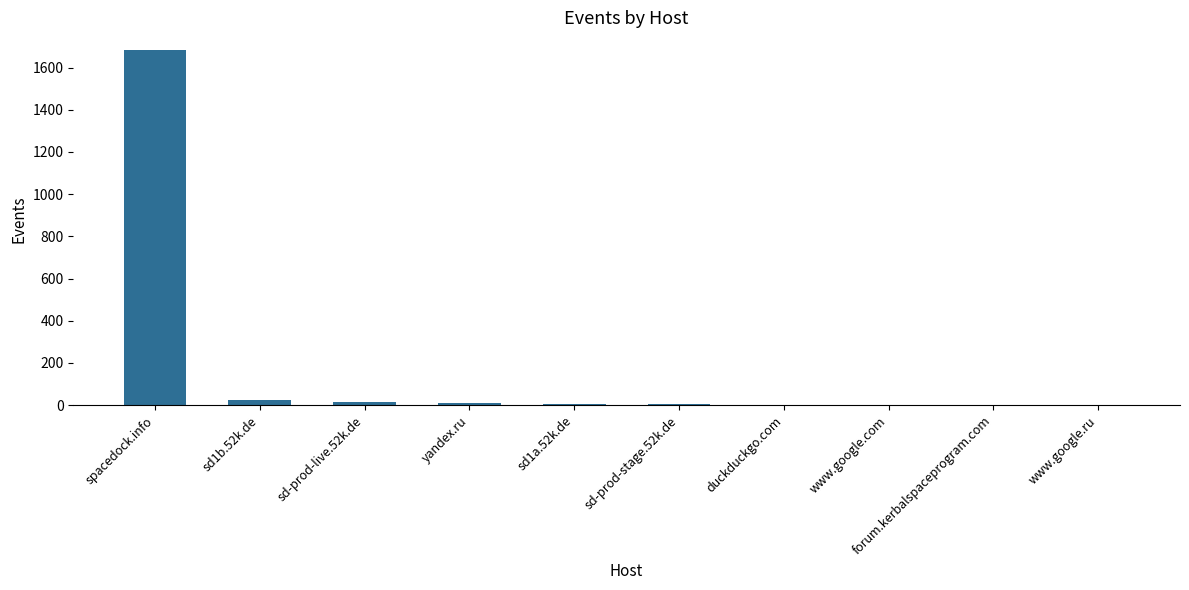

Are the bars grouped side by side (vs. stacked)?

No